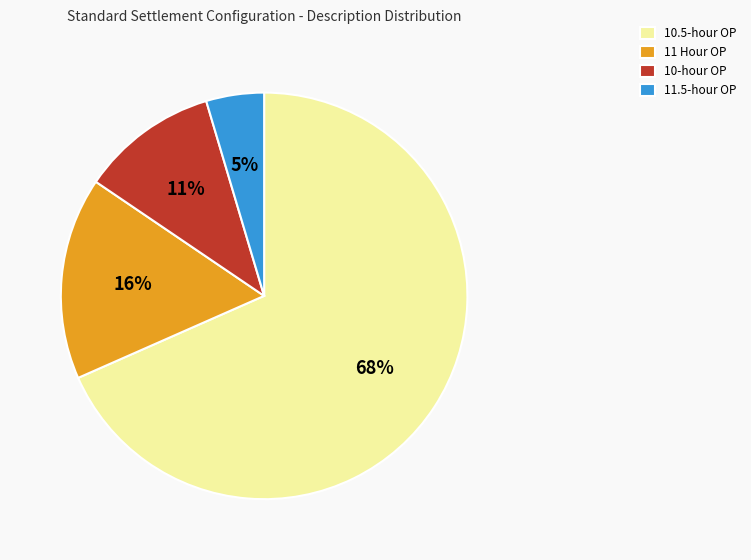

Does any single category account for the majority?

Yes